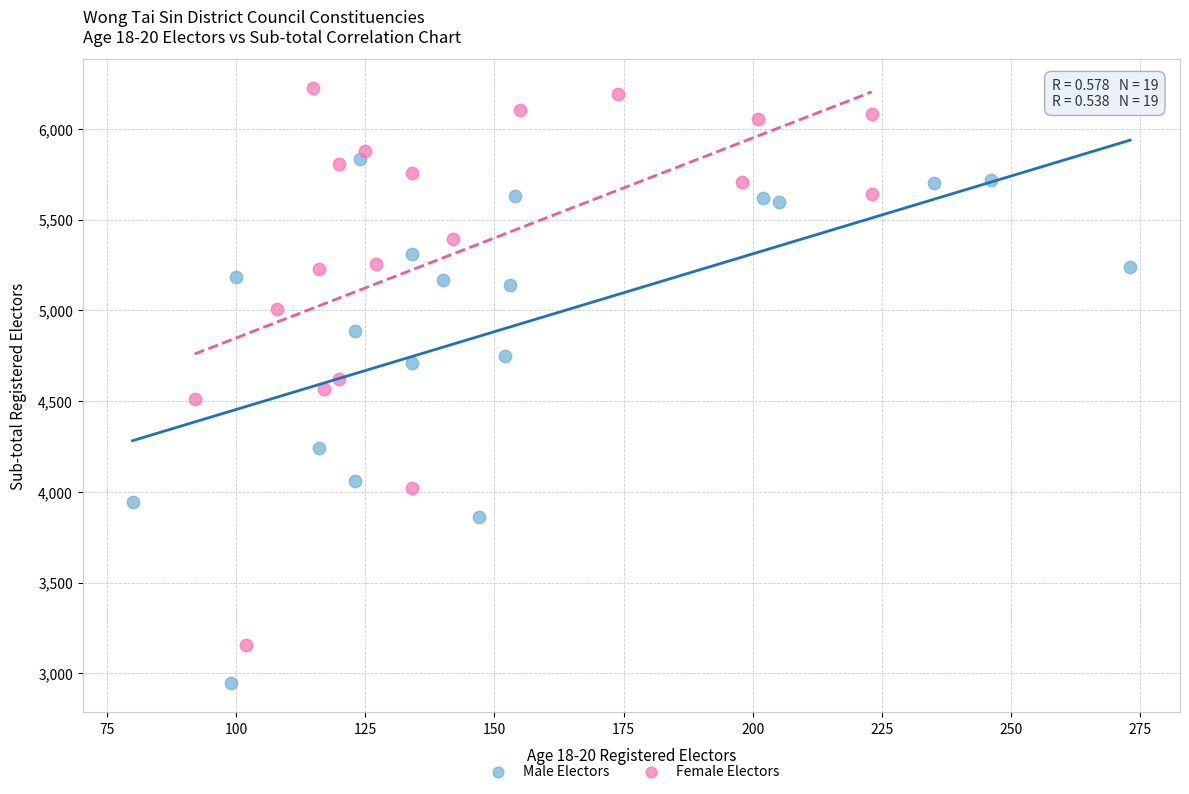

Which series has the largest Y range (max minus min)?

Female Electors